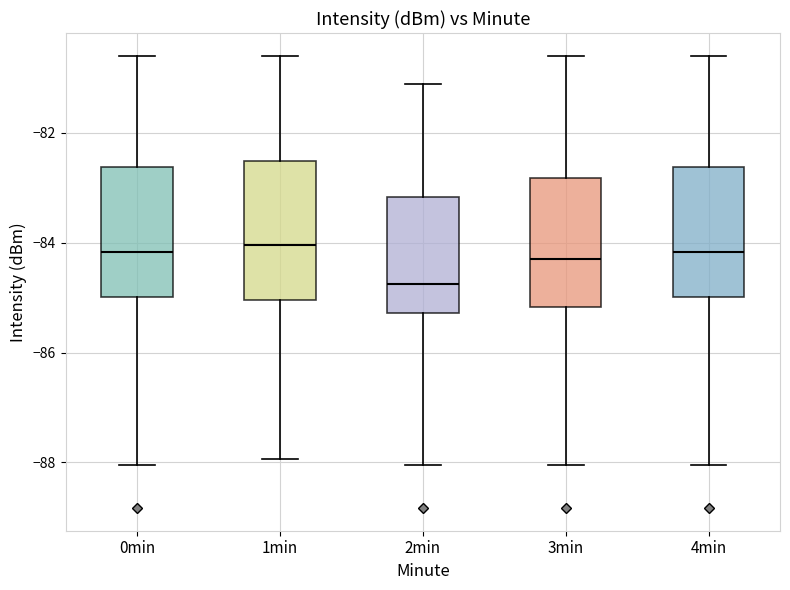

Where is the upper edge of the box for 1min on the y-axis? The values are not printed on the chart, so give them approximately, as read against the axis.

-82.6